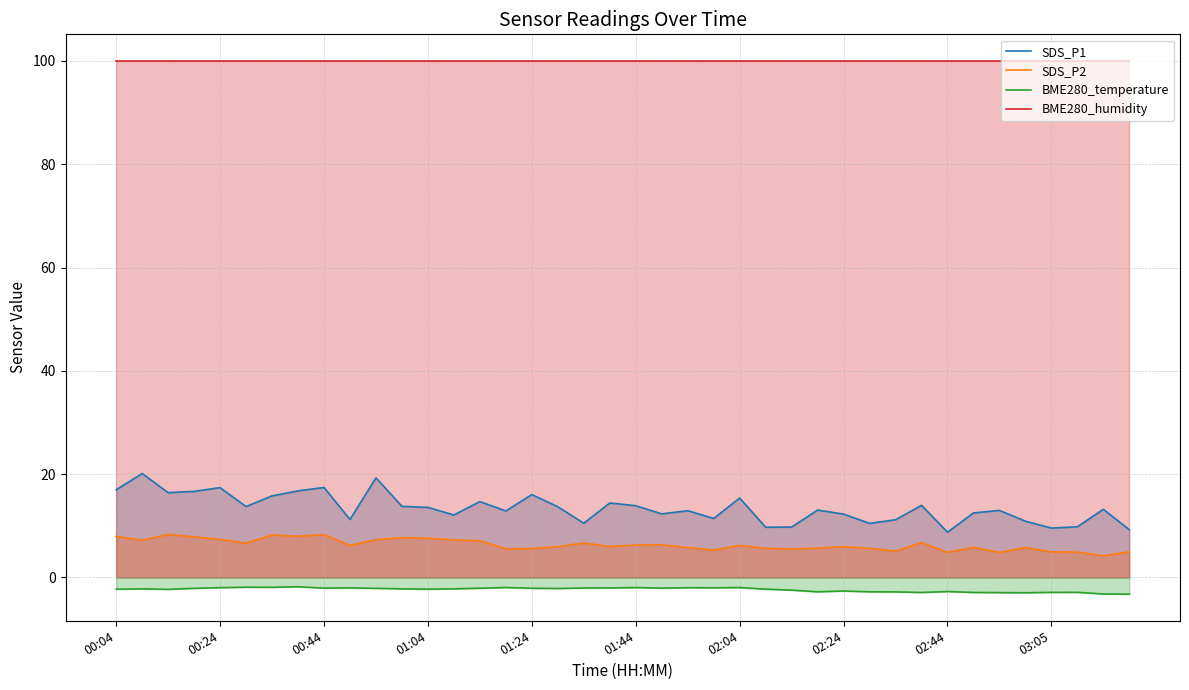

How many interior local valleys does the BME280_temperature series have?

10